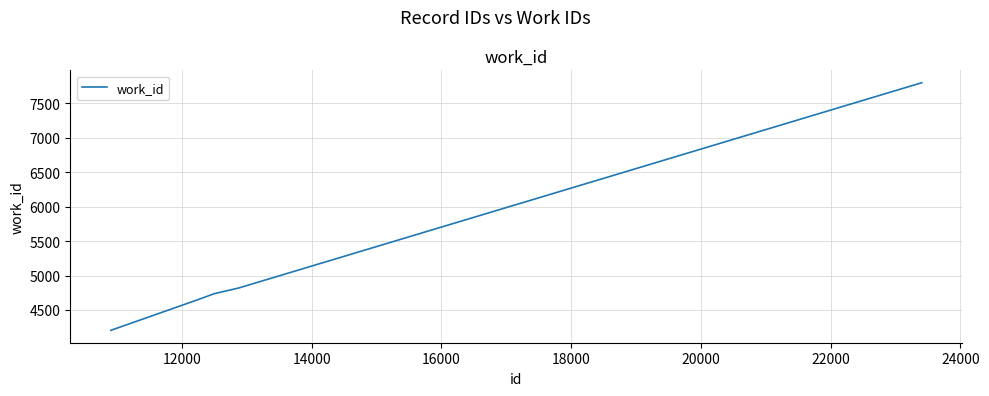

How many lines are shown in the chart?

1